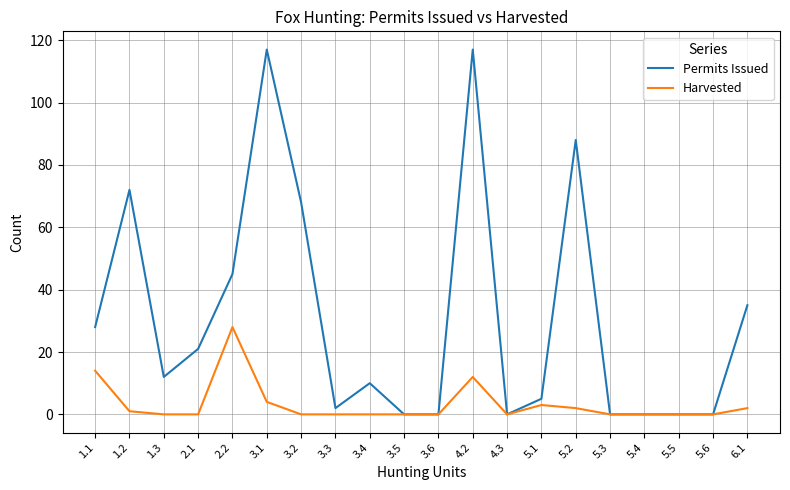

What is the difference between the maximum and minimum values in the Permits Issued series?

117